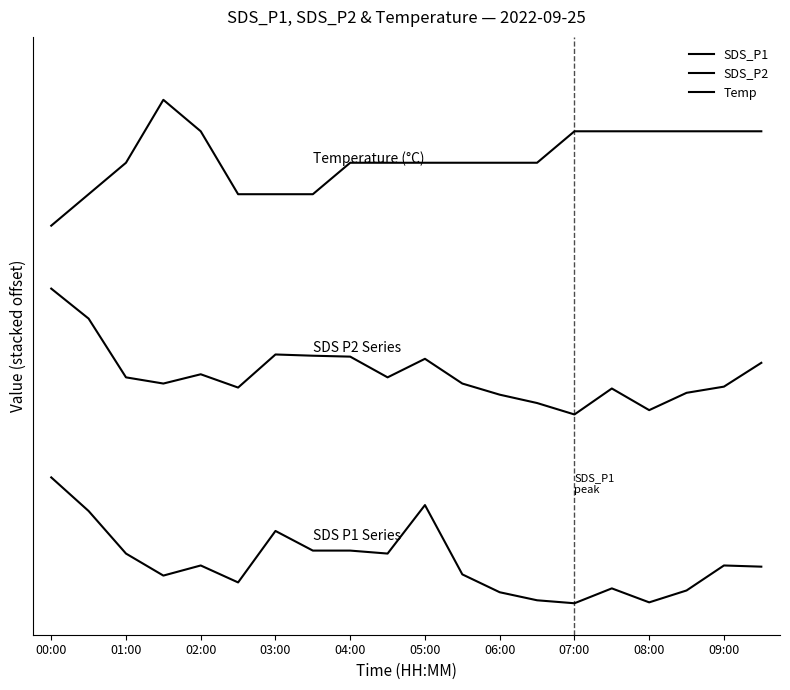

What is the average value of the Temp series?

14.2